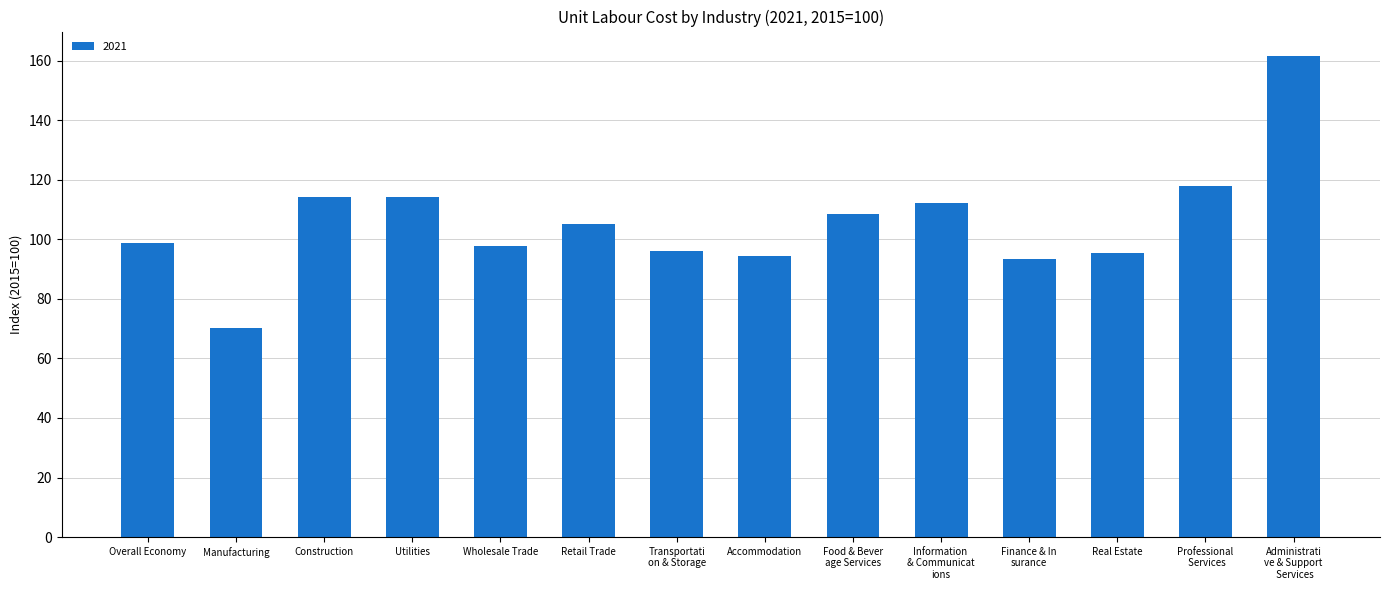

What is the value of the 7th bar from the left?

96.1